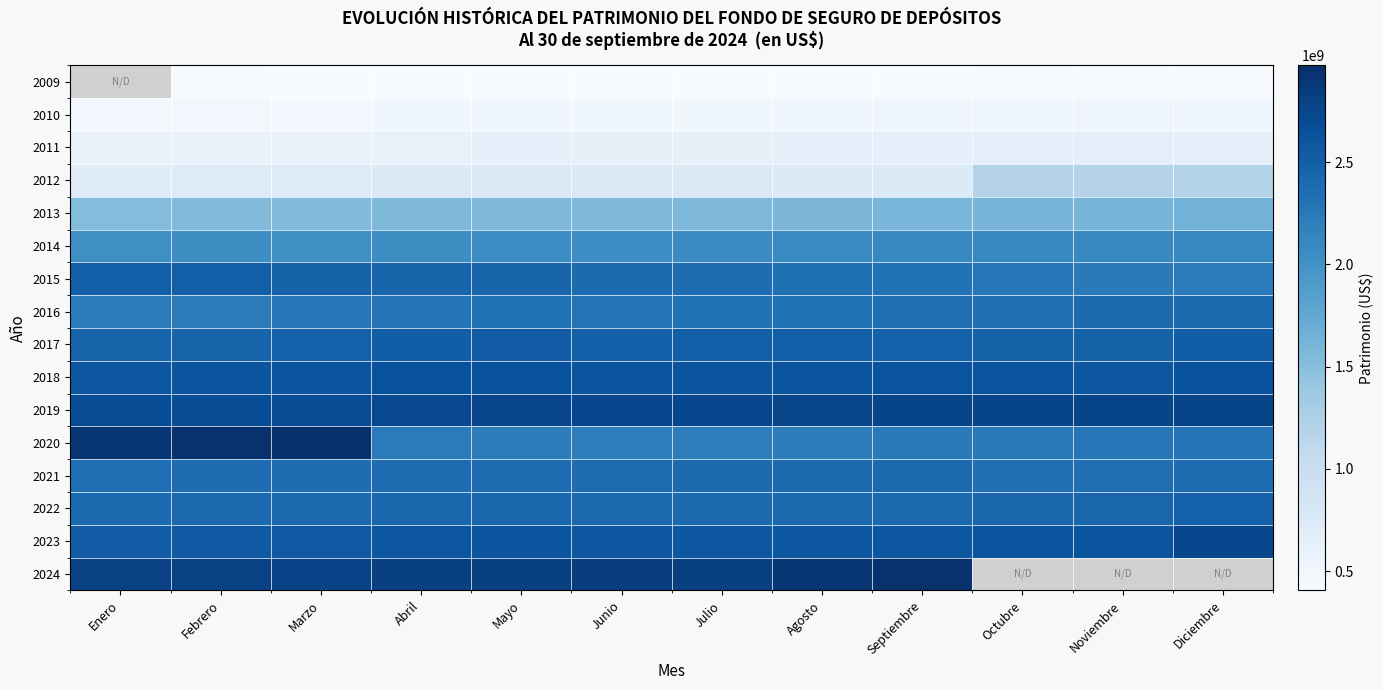

What is the spread (max minus min) of values at Abril?

2402836734.4